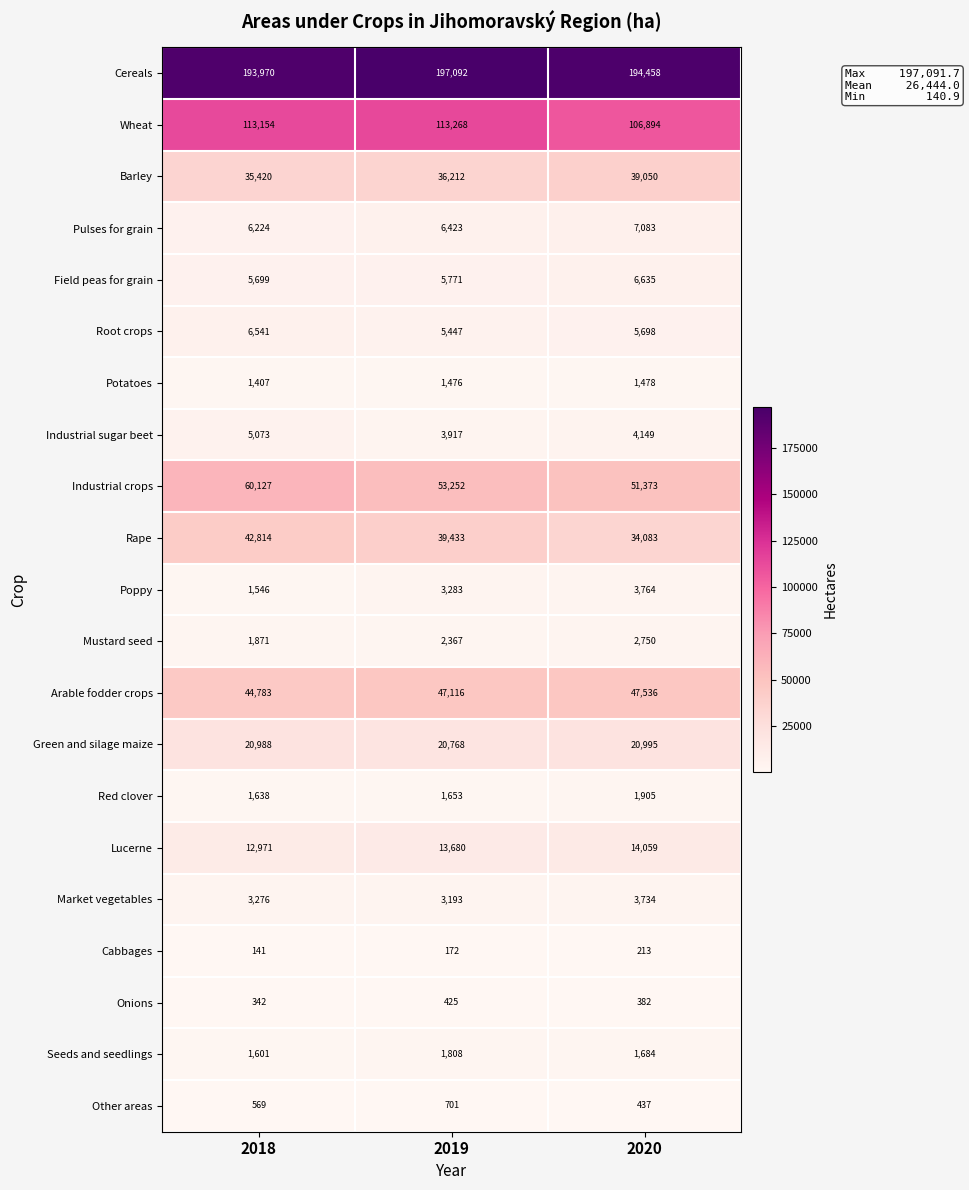

Which series changed the most between 2019 and 2020?

Wheat